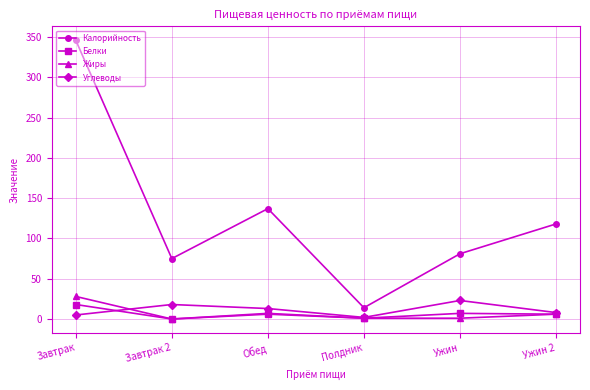

What is the maximum value shown in the chart?

346